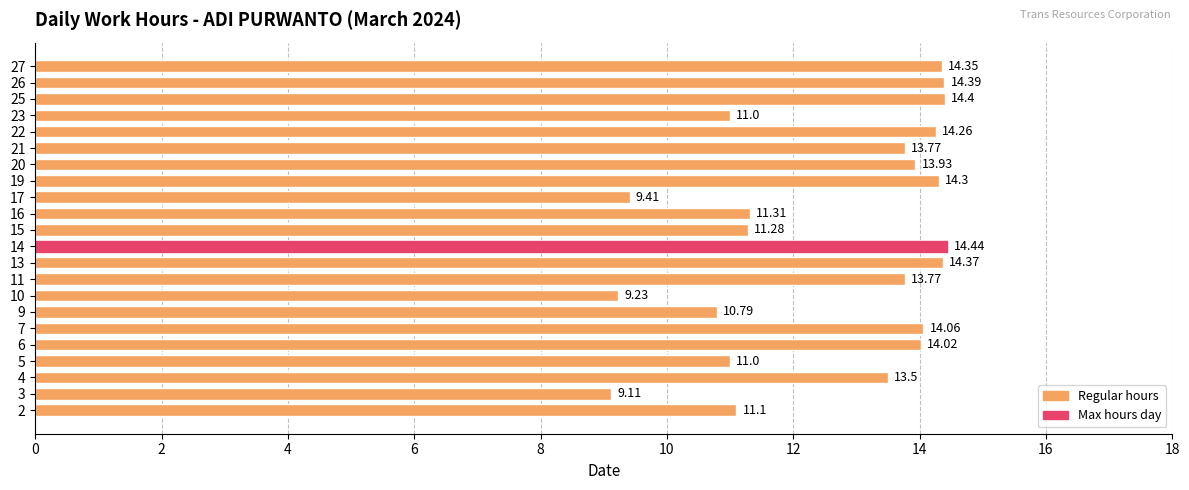

Approximately how many times larger is the value at 4 compared to 25?

0.9